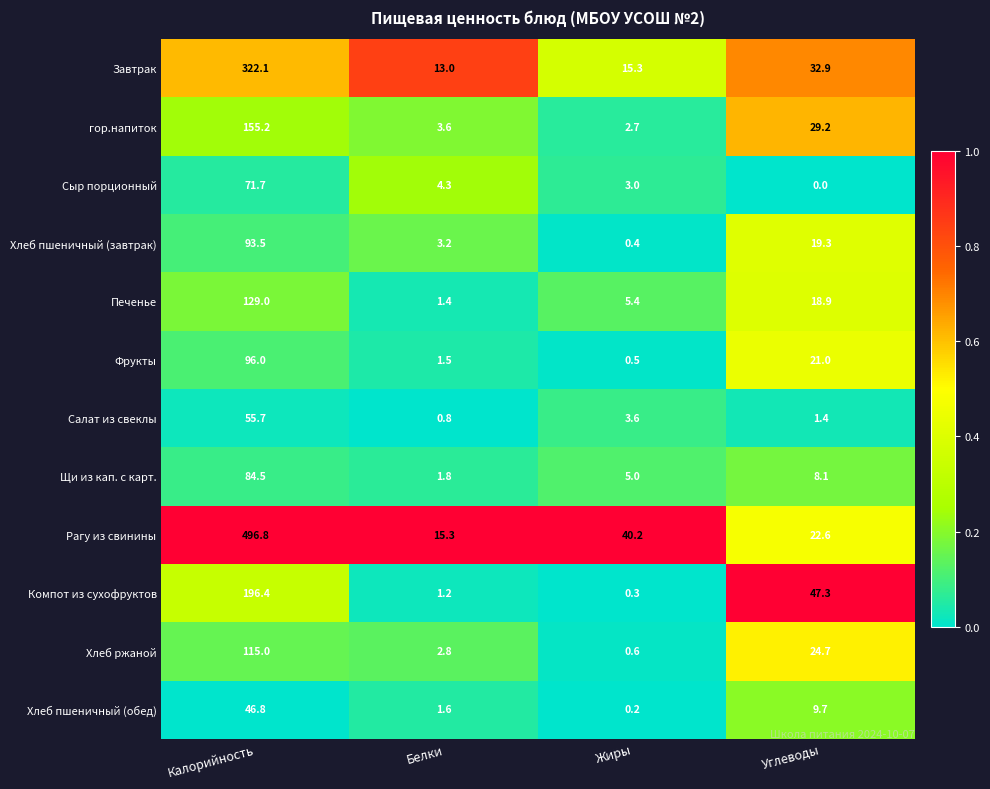

Which category has the lowest value across all series?

Углеводы